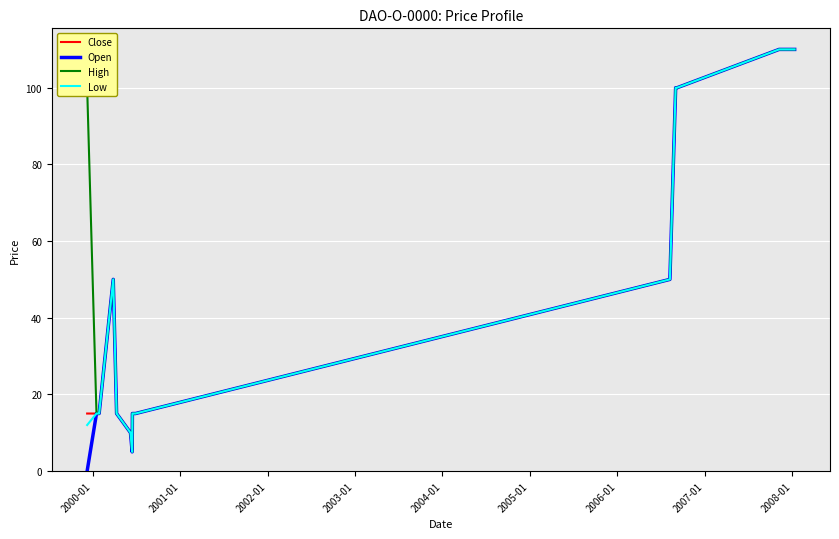

What is the difference between the second highest and second lowest values in the Low series?

100